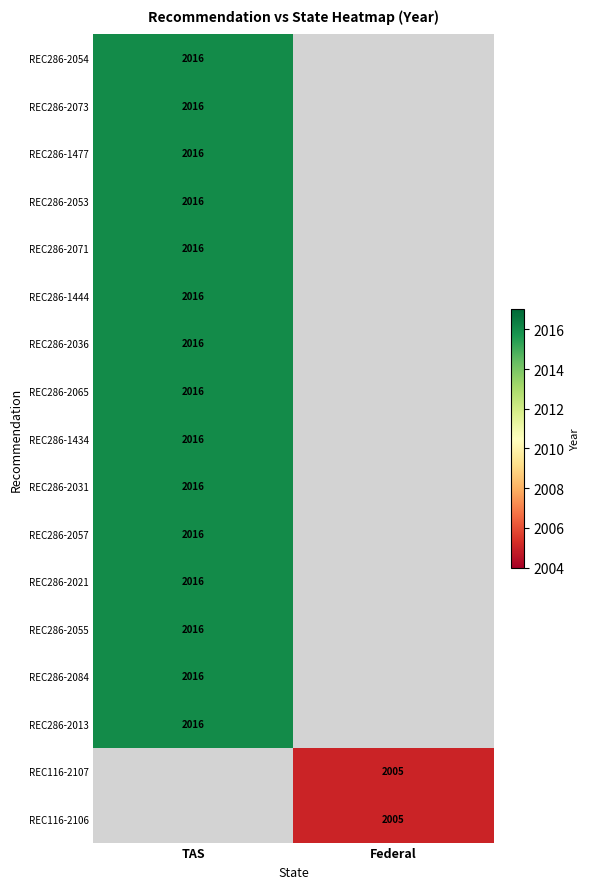

The REC286-2055 series shows 2016 at TAS. True or false?

True